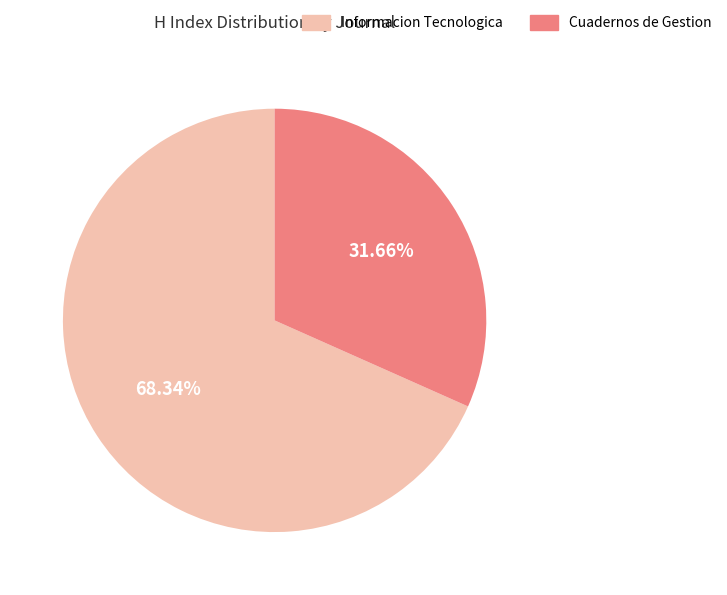

How many slices are in this pie chart?

2